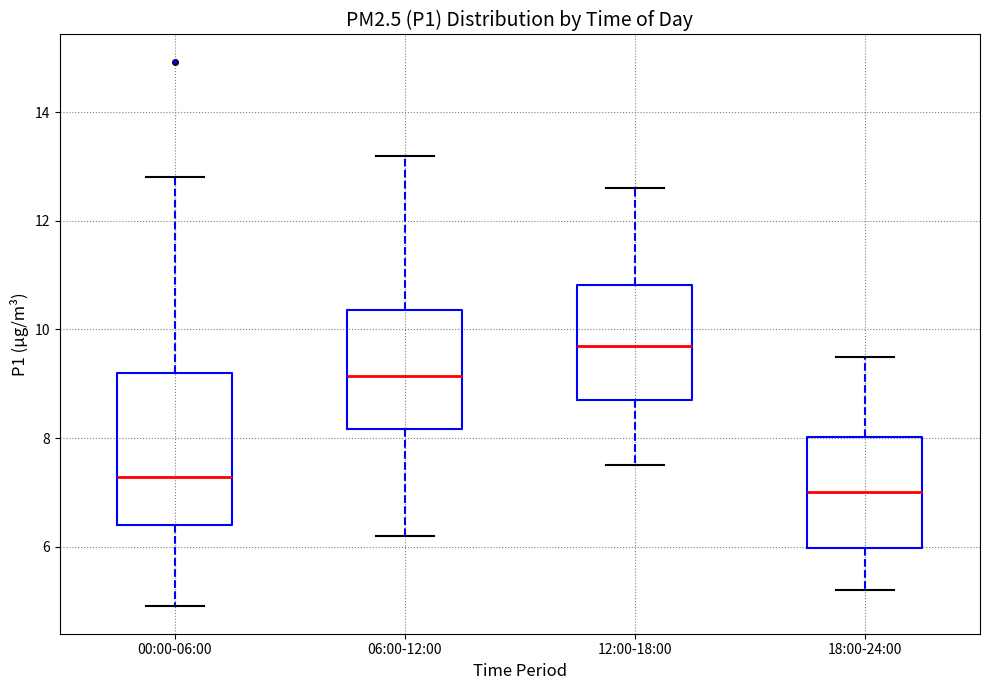

Reading left to right, transcribe this box plot: for each box, give where its median line is, the range the box spans, and where its two whiskers end, as read against the y-axis. The values are not printed on the chart, so give them approximately, as read against the axis.

00:00-06:00: median 7.2, box 6.4 to 9.2, whiskers 5.0 to 12.8
06:00-12:00: median 9.2, box 8.2 to 10.4, whiskers 6.2 to 13.2
12:00-18:00: median 9.8, box 8.8 to 10.8, whiskers 7.6 to 12.6
18:00-24:00: median 7.0, box 6.0 to 8.0, whiskers 5.2 to 9.6